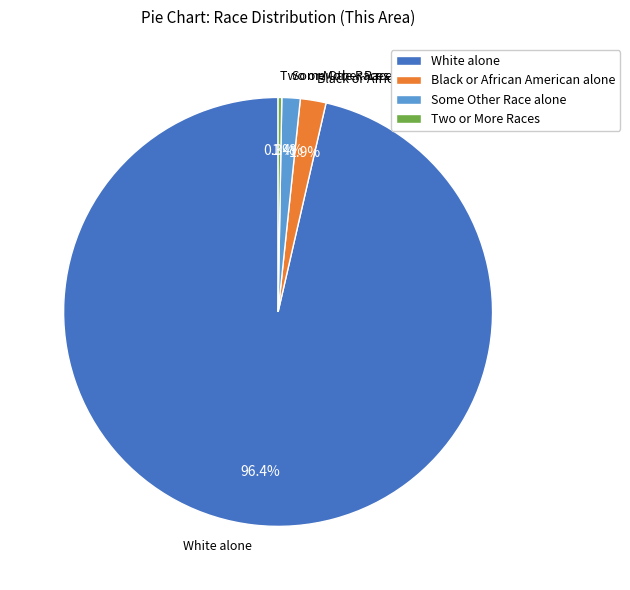

What percentage do White alone and Black or African American alone together represent?

98.3%